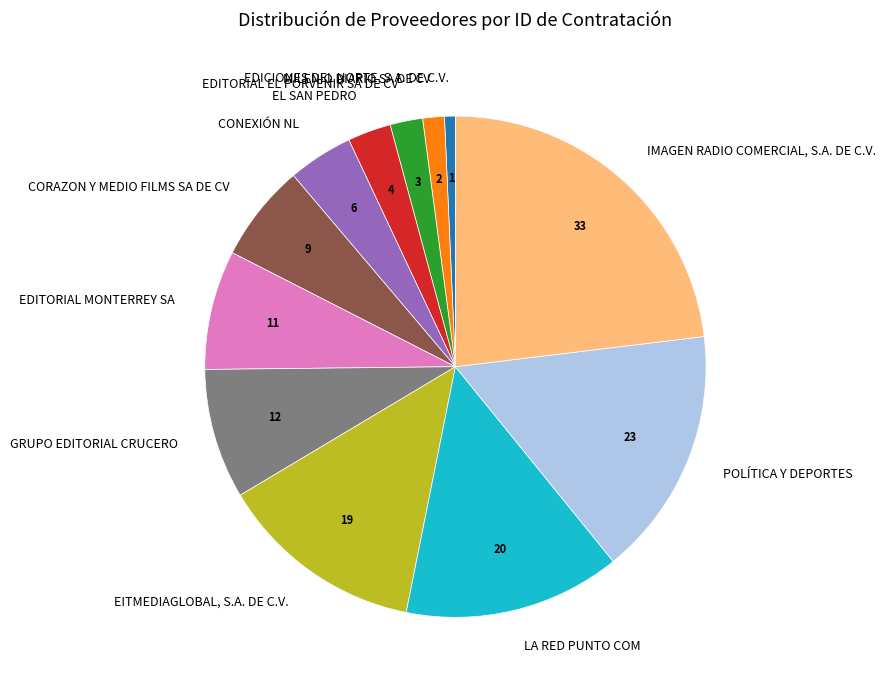

Count the number of slices in the pie.

12